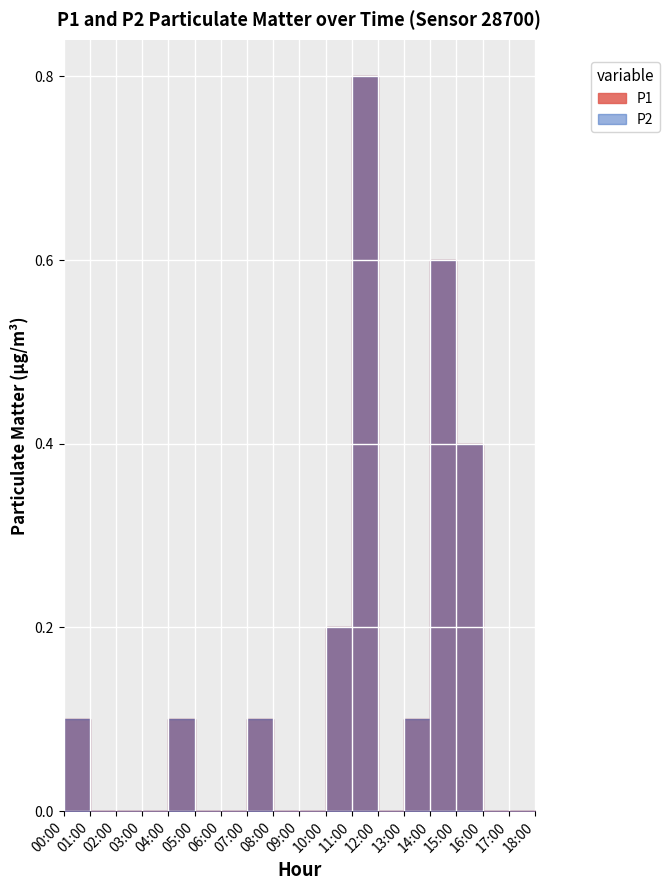

How many categories are shown in the chart?

19